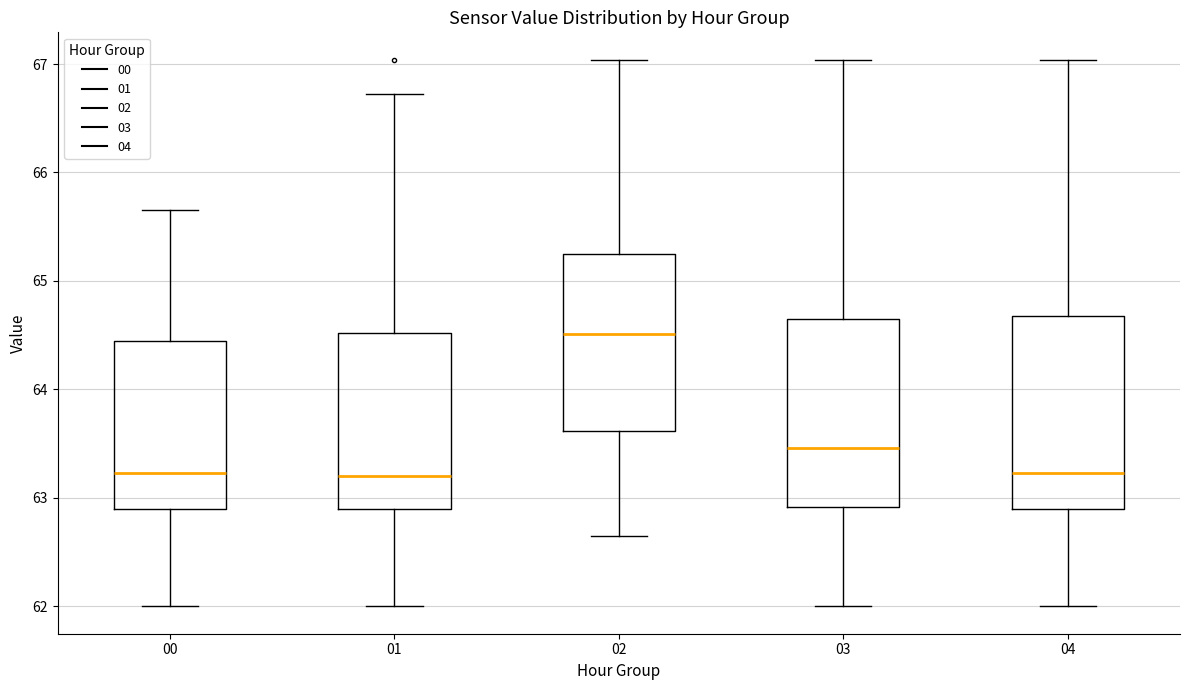

Where is the upper edge of the box at x = 02 on the y-axis? The values are not printed on the chart, so give them approximately, as read against the axis.

65.3